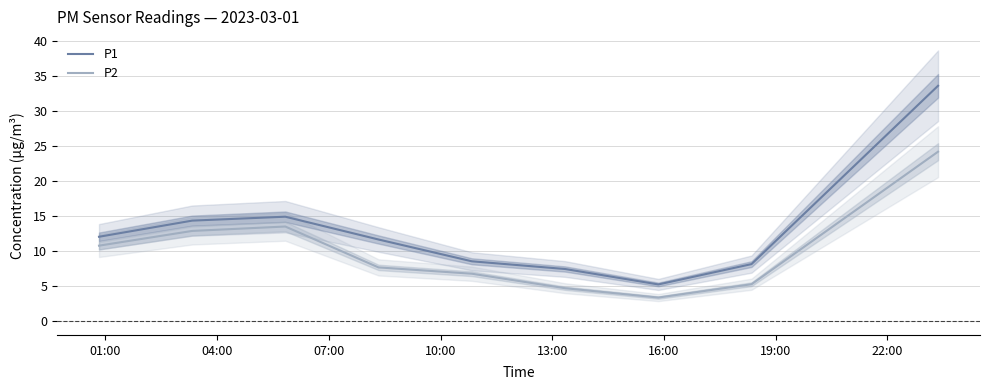

Reading left to right, transcribe all the data shown in this chart.

P1: 12.1	14.4	14.9	11.7	8.6	7.5	5.3	8.2	33.6
P2: 10.8	12.9	13.5	7.7	6.8	4.7	3.4	5.3	24.2